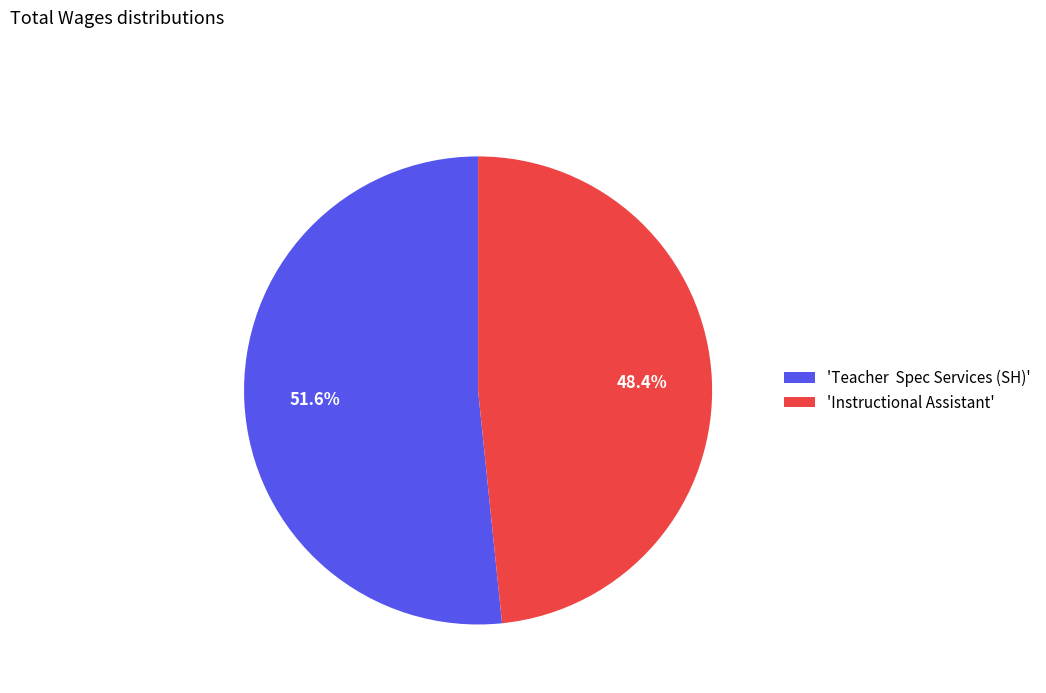

What is the largest slice in the pie chart?

'Teacher Spec Services (SH)'